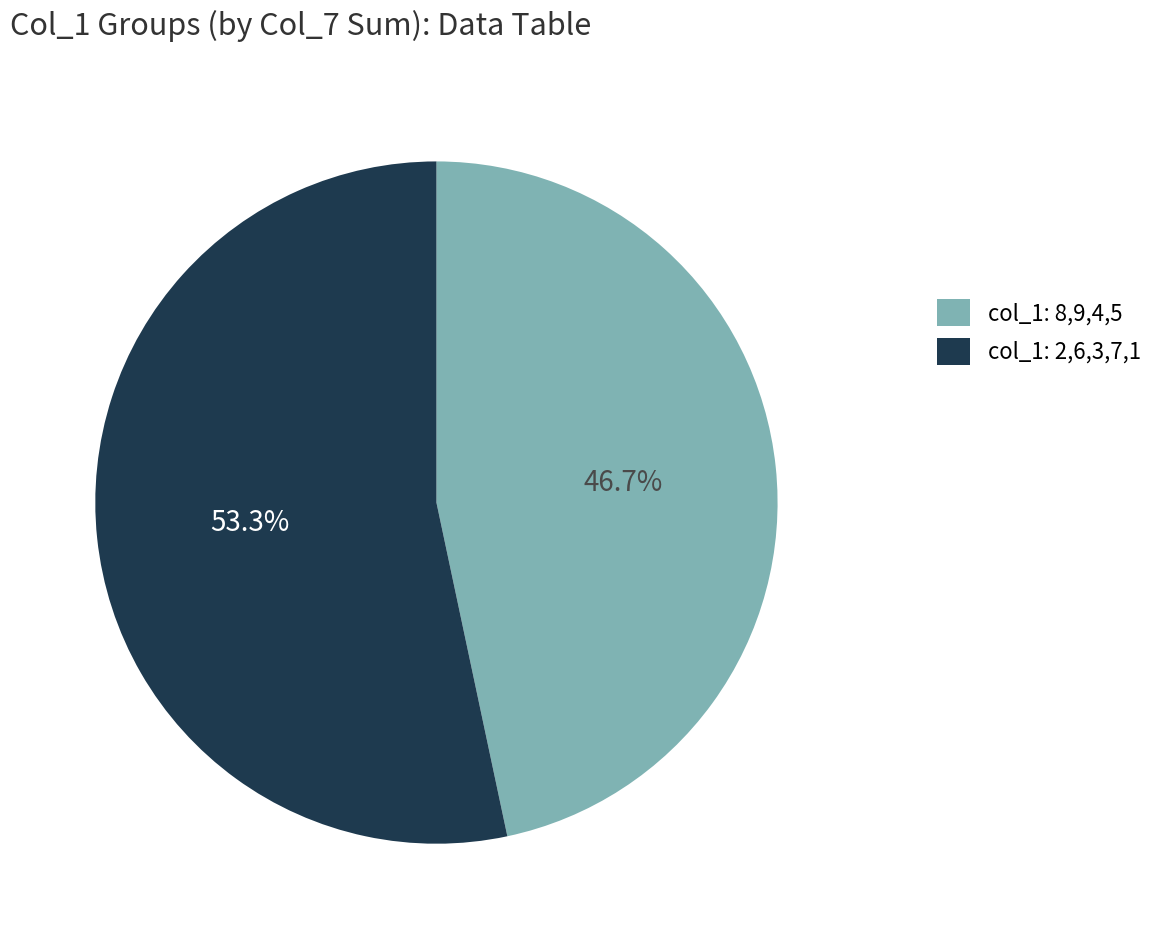

How many slices are in this pie chart?

2